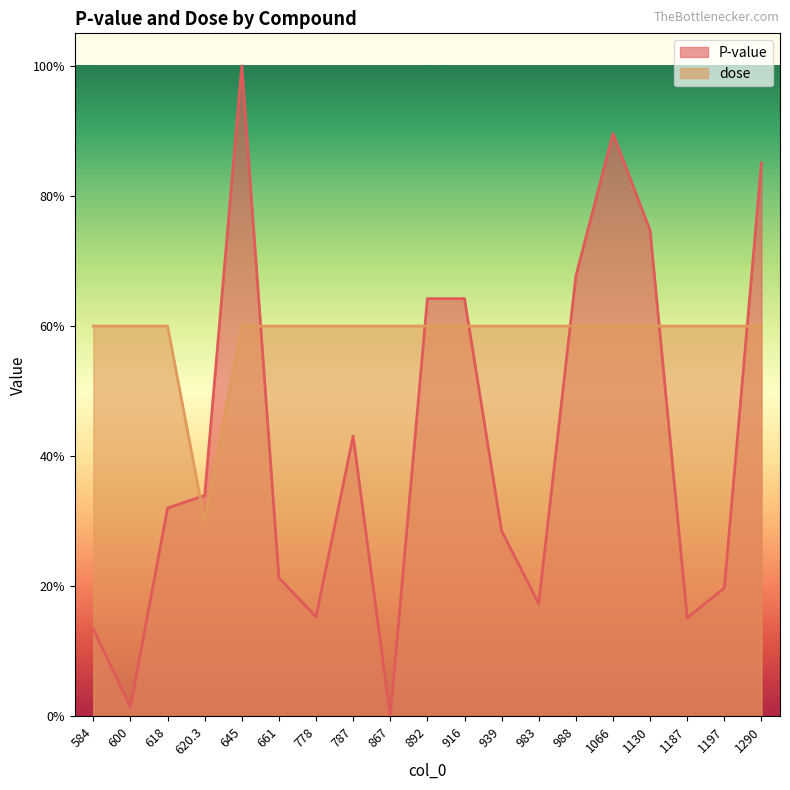

Between which two adjacent categories do P-value and dose first intersect?

618 and 620.3